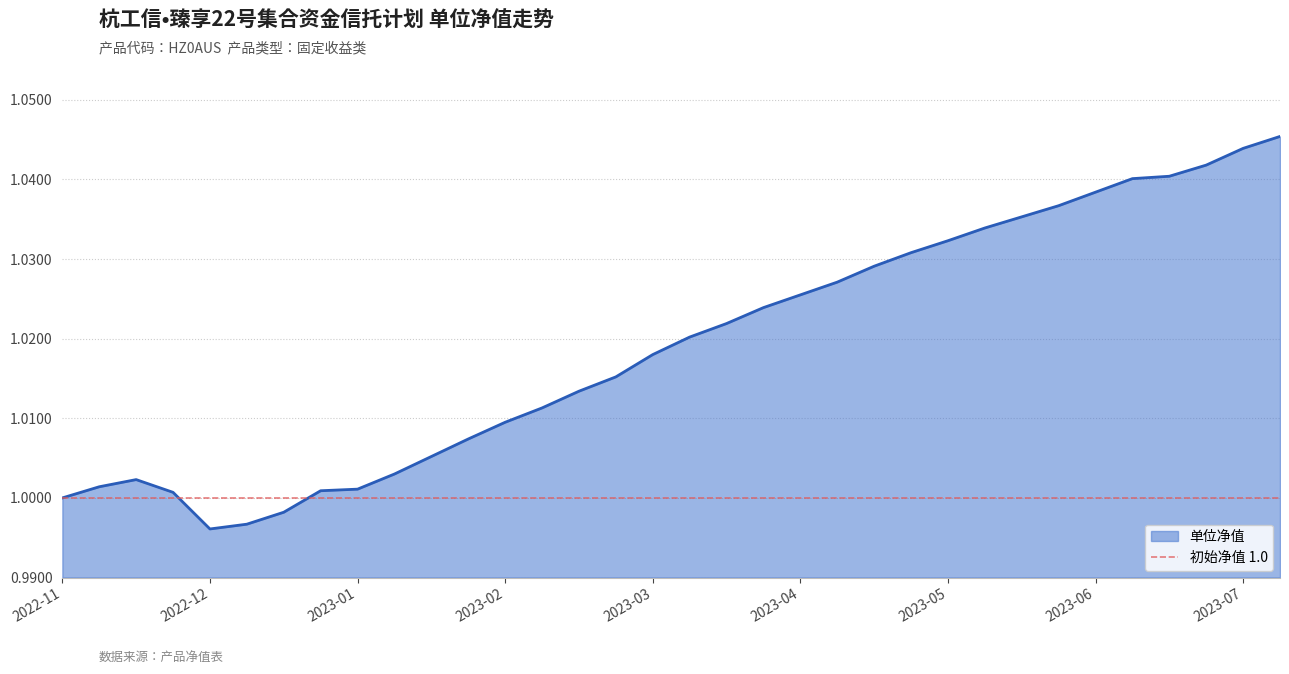

Count the number of data series in this chart.

1